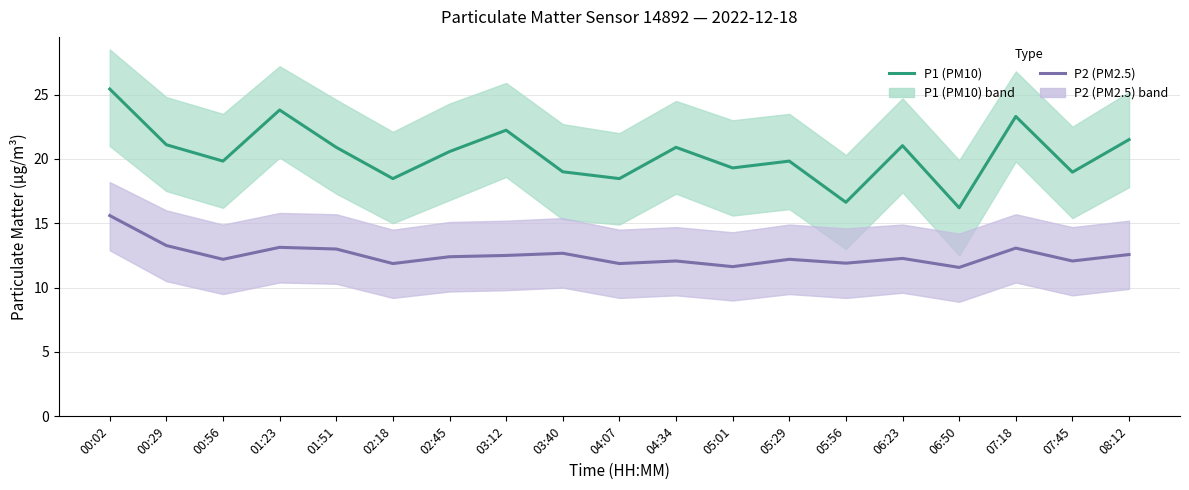

What is the difference between the highest and lowest values at 07:45?

6.9